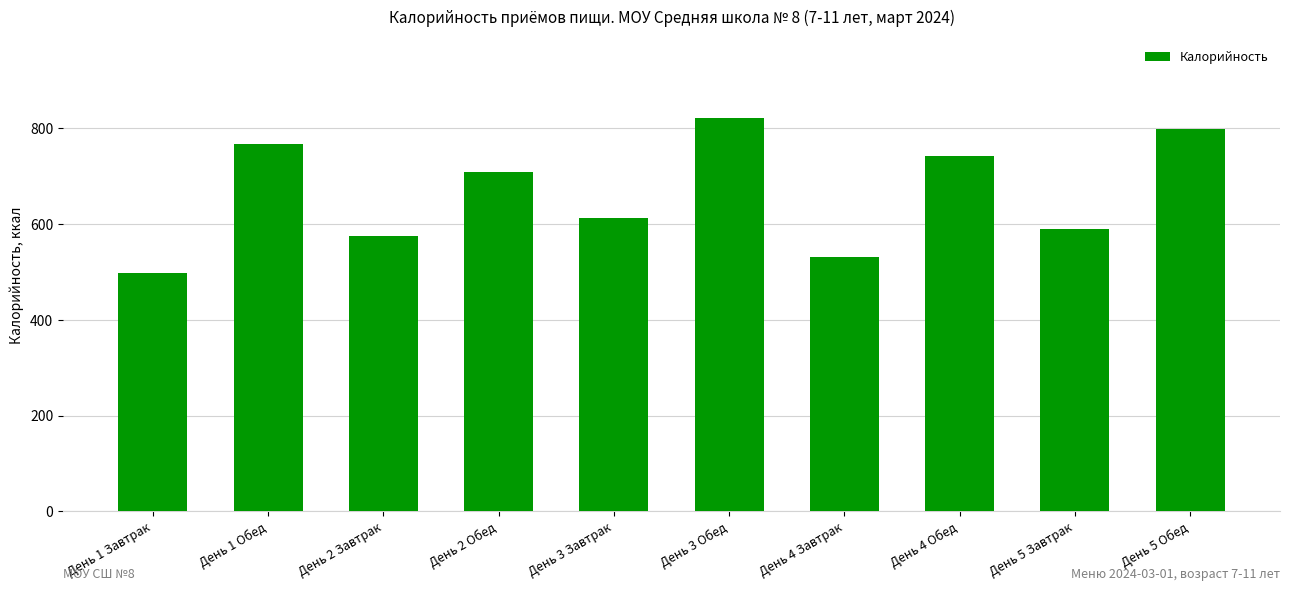

Rank the categories by value from highest to lowest.

День 3 Обед, День 5 Обед, День 1 Обед, День 4 Обед, День 2 Обед, День 3 Завтрак, День 5 Завтрак, День 2 Завтрак, День 4 Завтрак, День 1 Завтрак